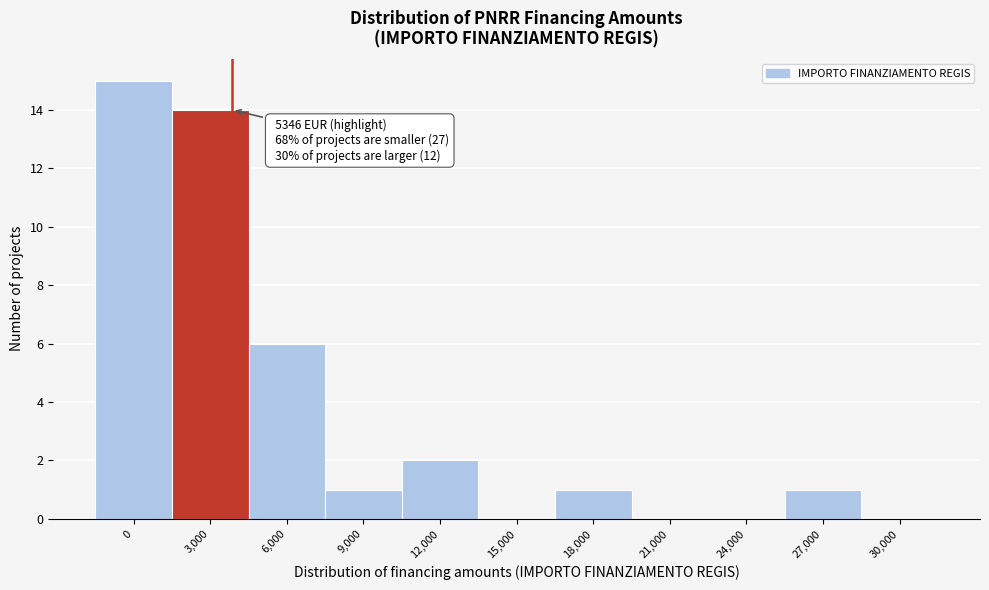

Reading right to left, list all the values displayed in this chart.

30,000=0	27,000=1	24,000=0	21,000=0	18,000=1	15,000=0	12,000=2	9,000=1	6,000=6	3,000=14	0=15